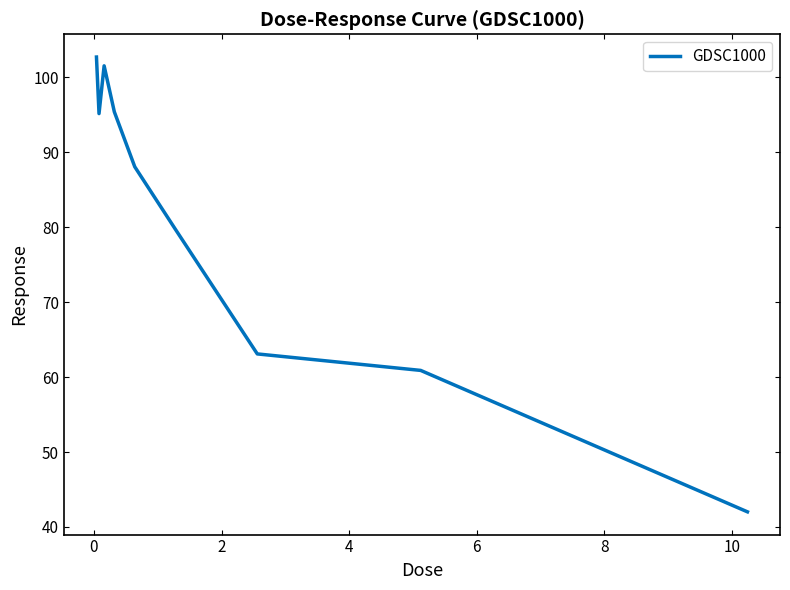

What is the smallest value displayed?

42.0